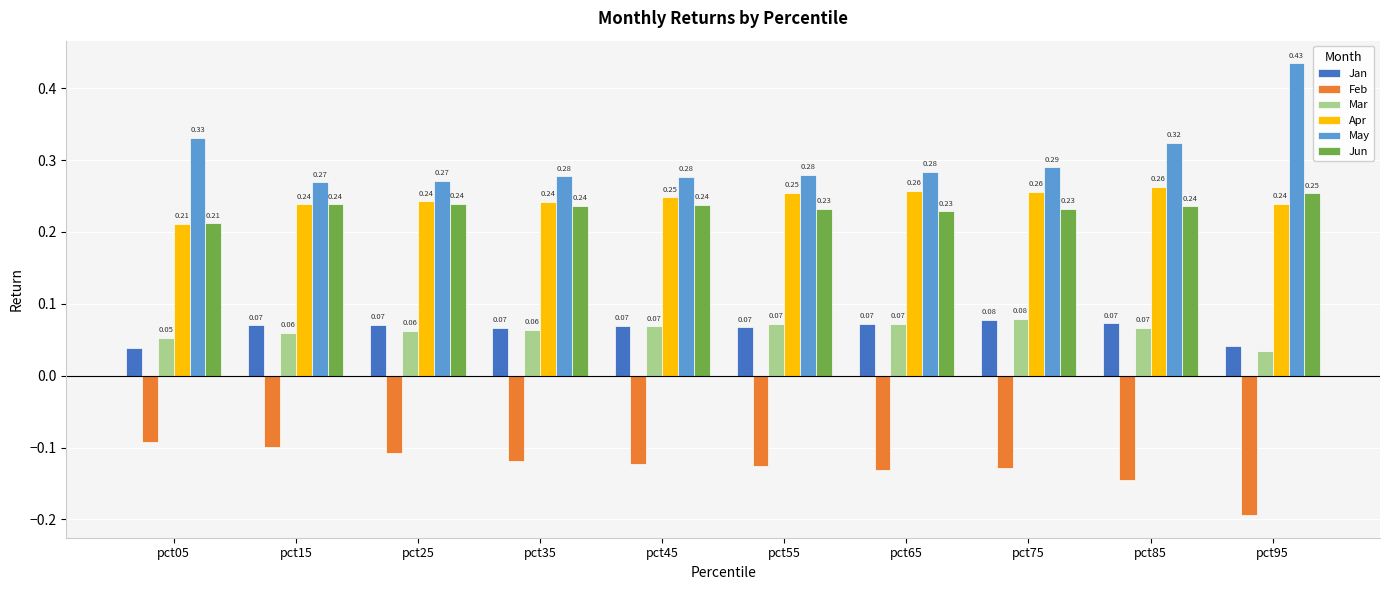

Are the bars horizontal?

No